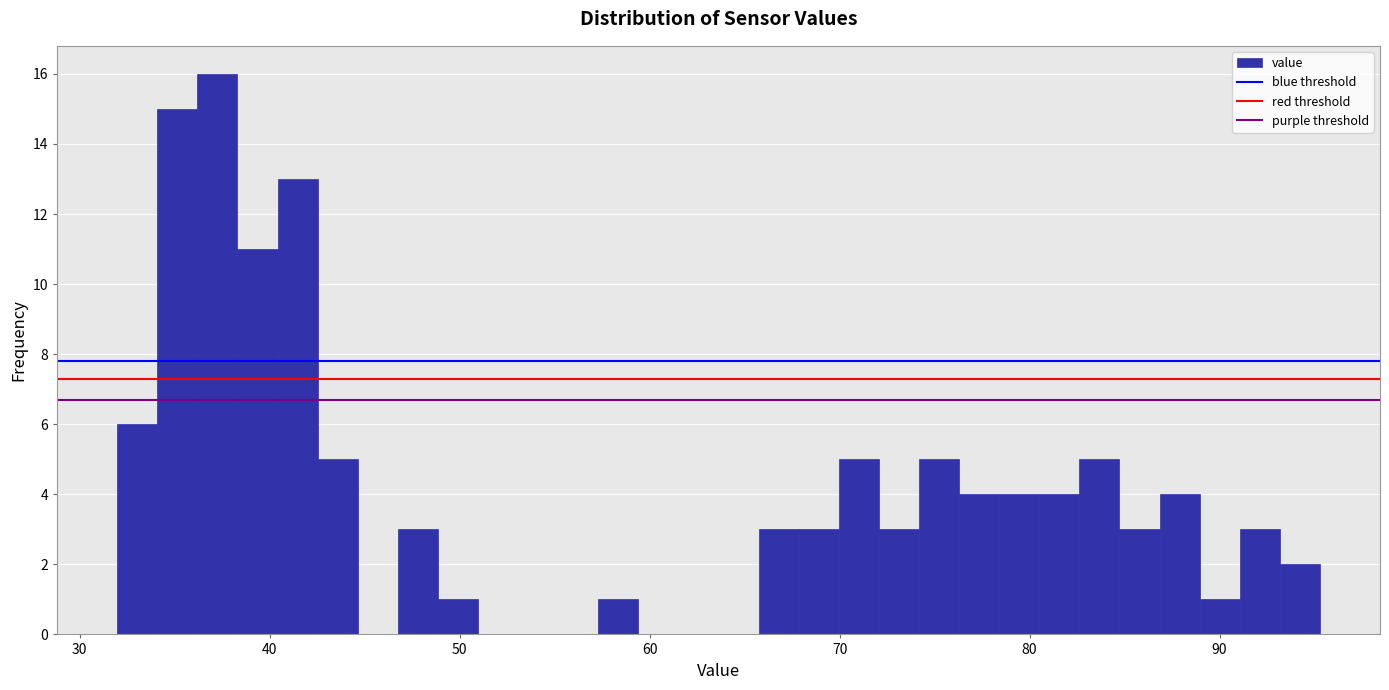

Read against the x-axis, roughly where is the centre of the tallest bar?

37